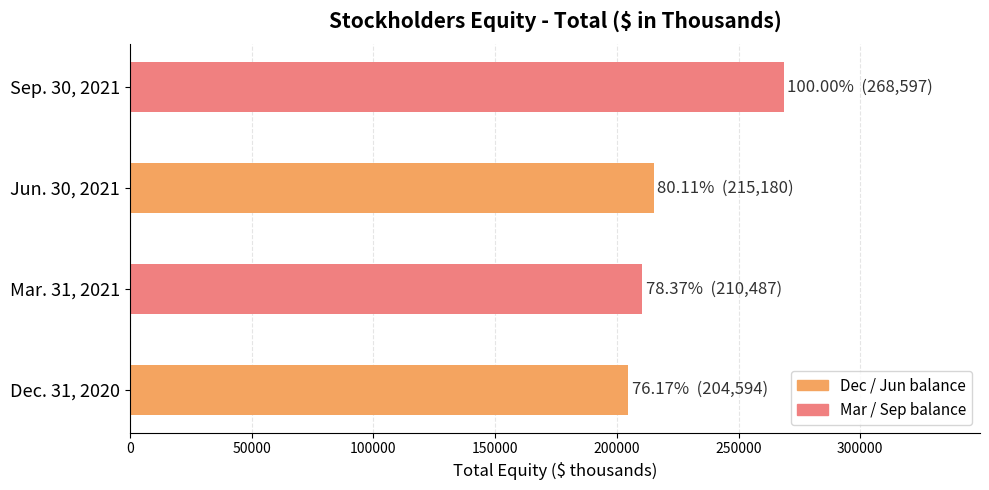

Where does the data first go above 215180?

Sep. 30, 2021